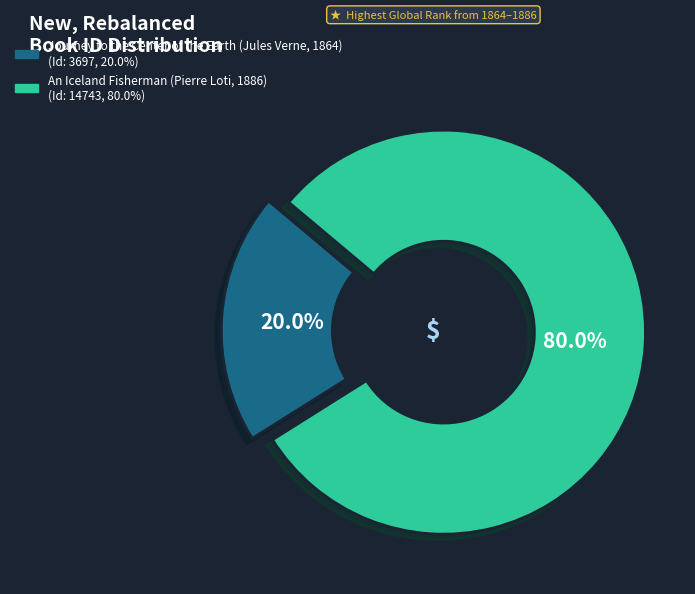

To the nearest percent, what is the combined percentage of Journey to the Center of the Earth (Jules Verne, 1864) and An Iceland Fisherman (Pierre Loti, 1886)?

100%